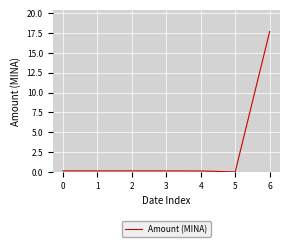

True or false: the data has more than 0 interior local peaks.

True